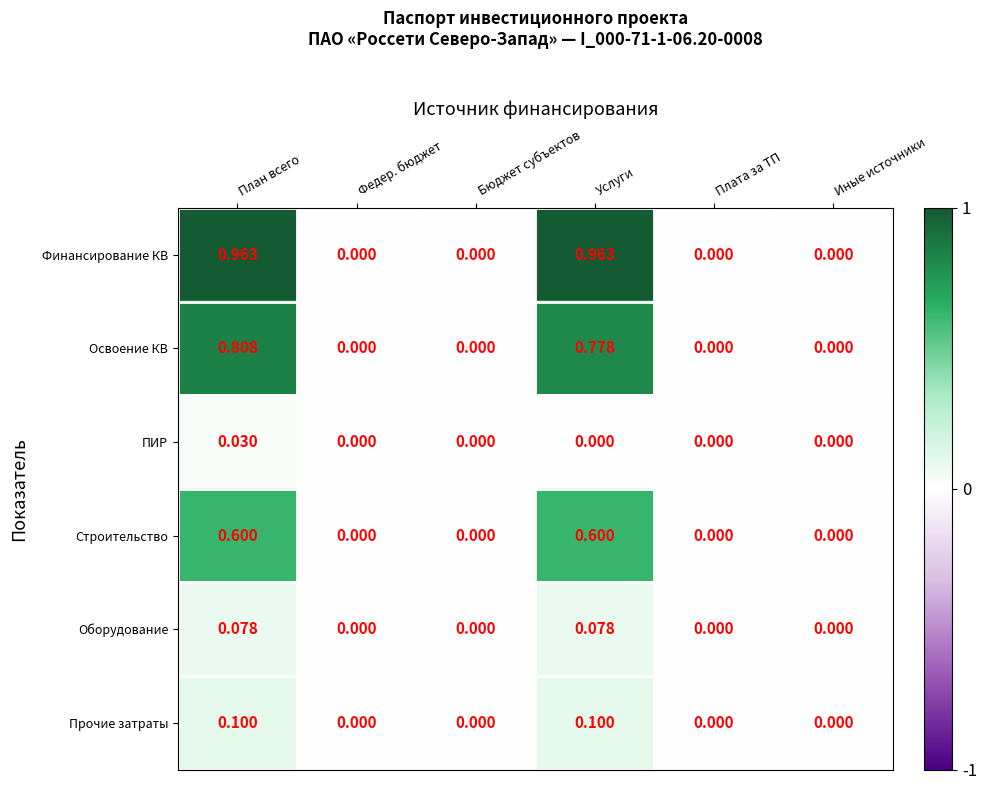

Between План всего and Федер. бюджет, which series saw the biggest shift?

Финансирование КВ